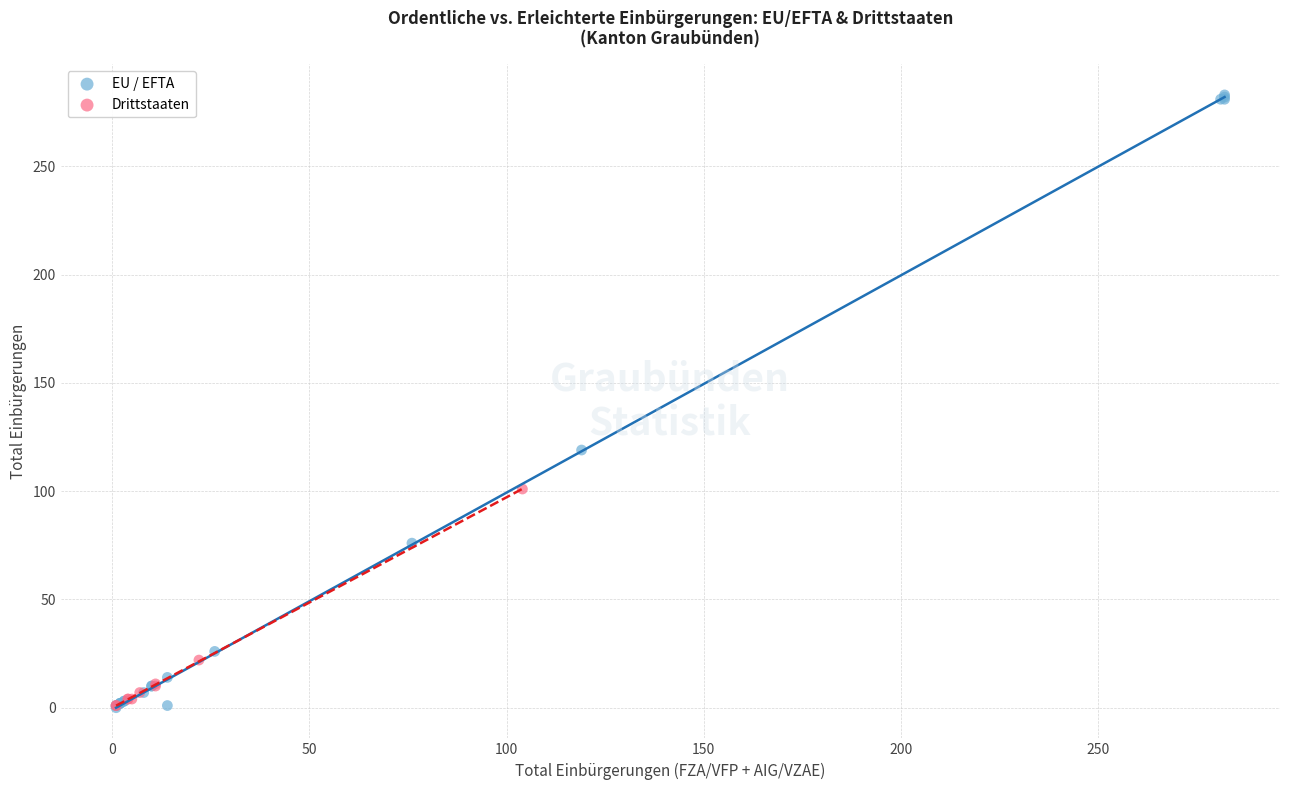

Which series reaches the maximum Y coordinate?

EU / EFTA